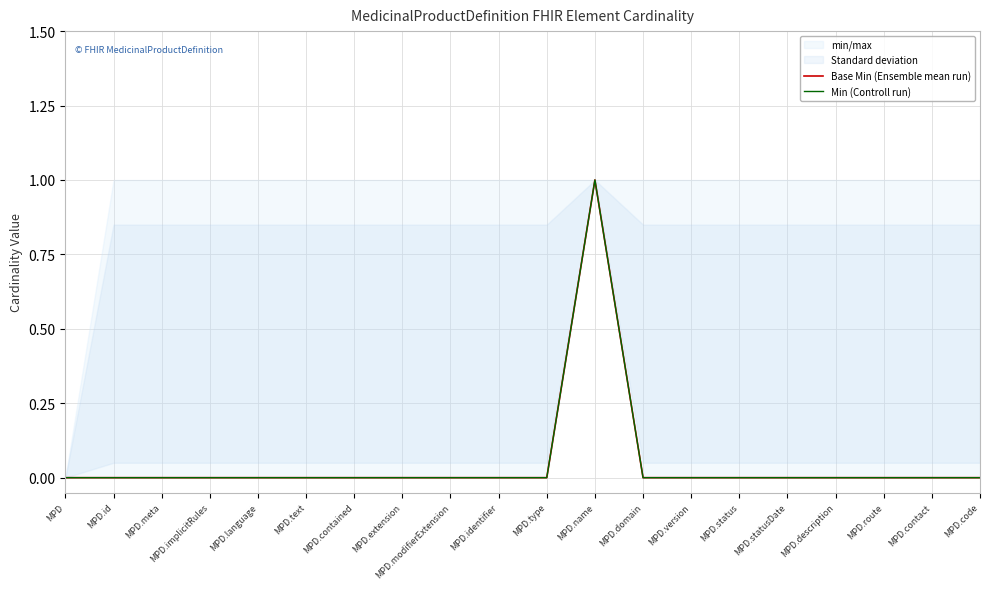

What is the highest value of the Min (Controll run) series?

1